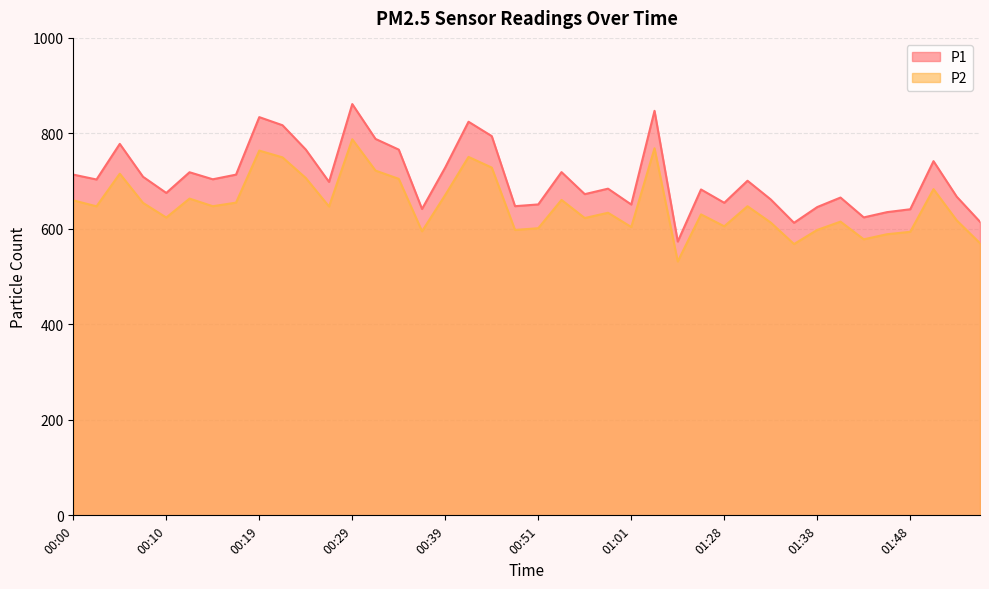

Which has a higher value, 00:14 or 01:01?

00:14